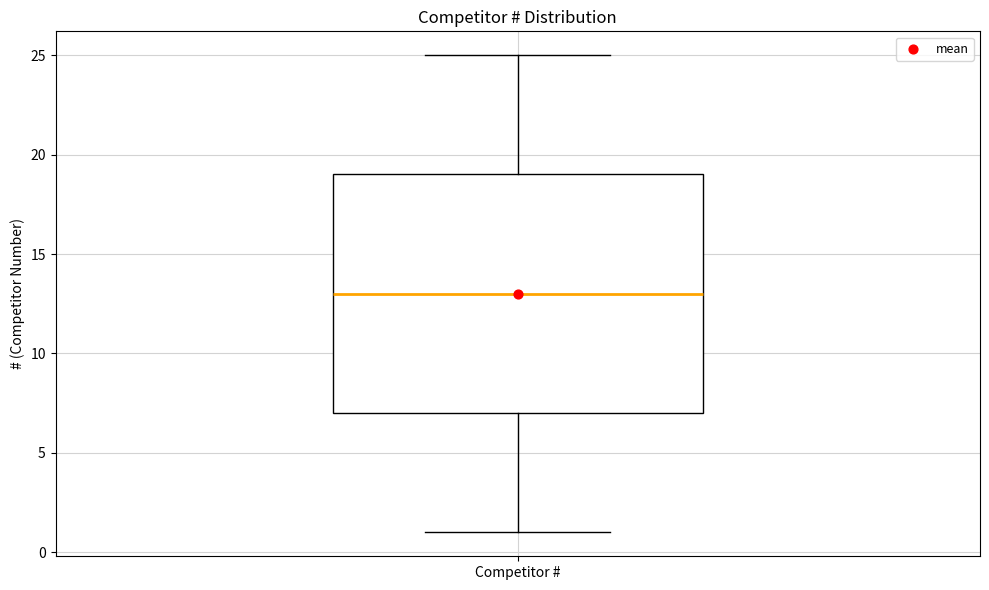

Read this box plot against the y-axis: the position of the median line, the range covered by the box, and the ends of both whiskers. The values are not printed on the chart, so give them approximately, as read against the axis.

median 13, box 7 to 19, whiskers 1 to 25